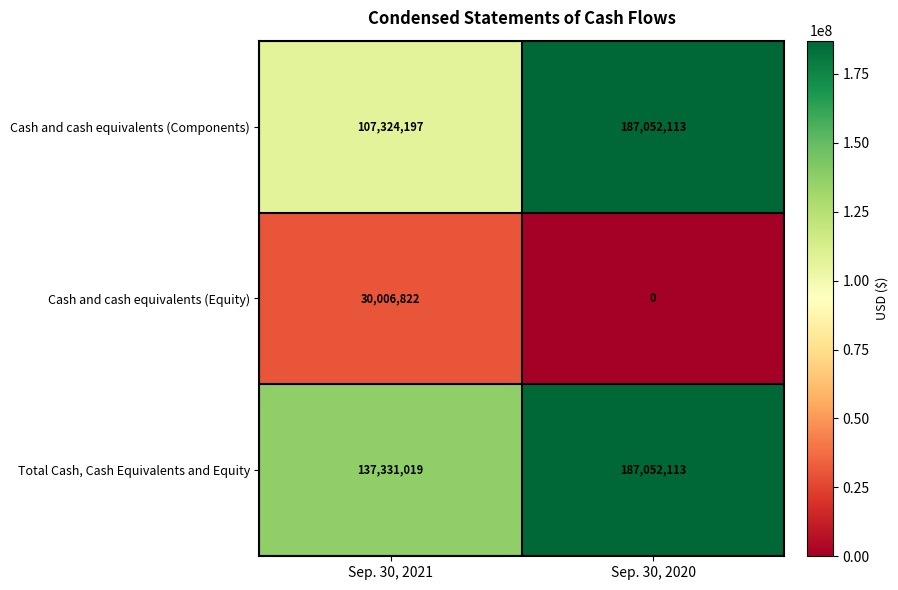

Which label corresponds to the smallest value in the chart?

Sep. 30, 2020